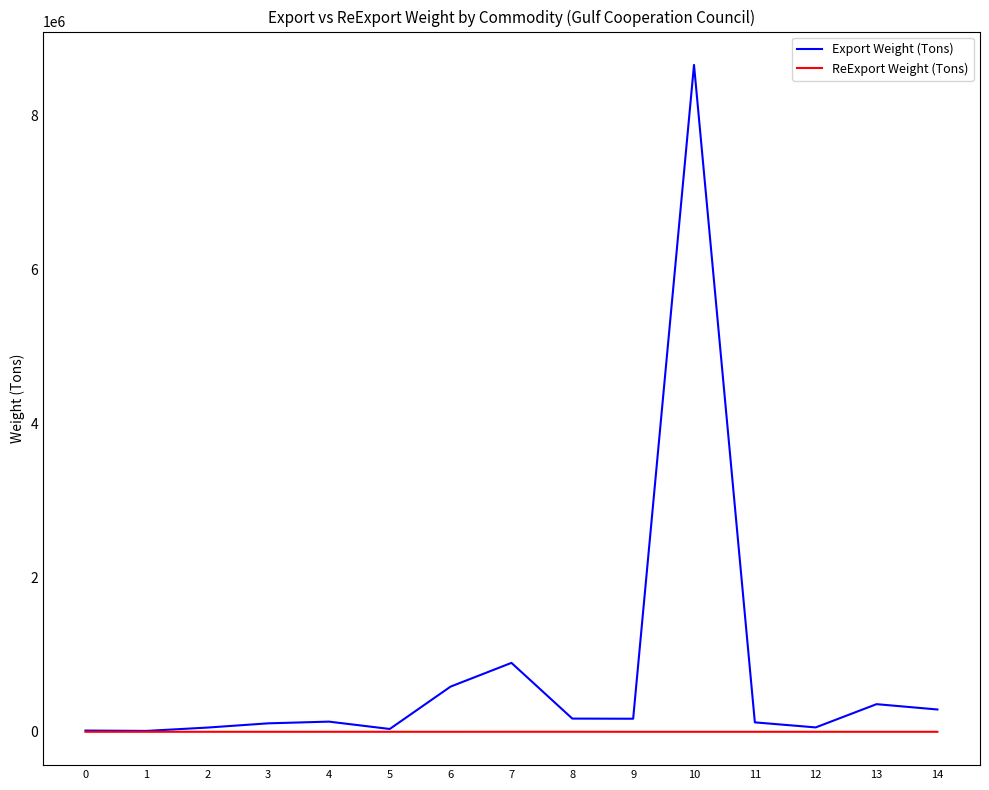

Where is Export Weight (Tons) nearest to the value 4333280?

7